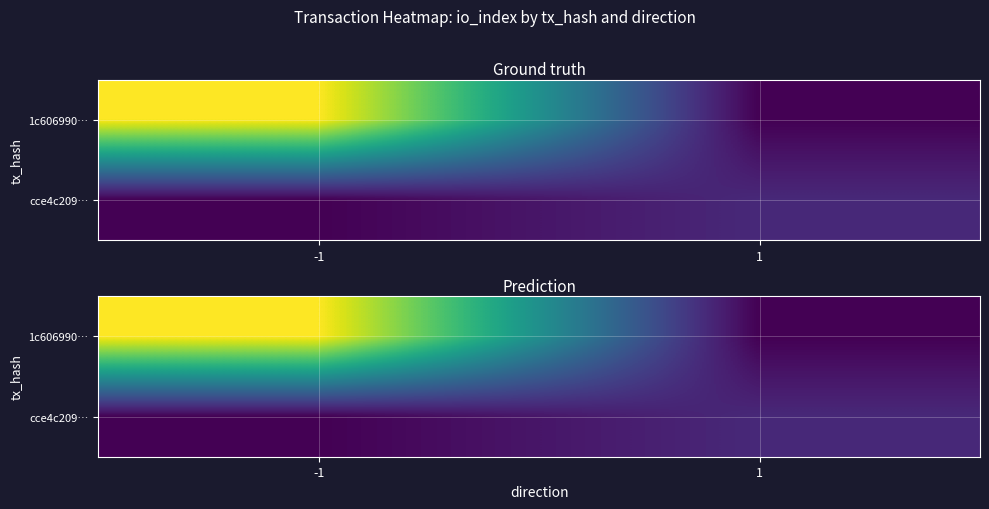

What is the sum of the cce4c209… values at 1 and -1?

6